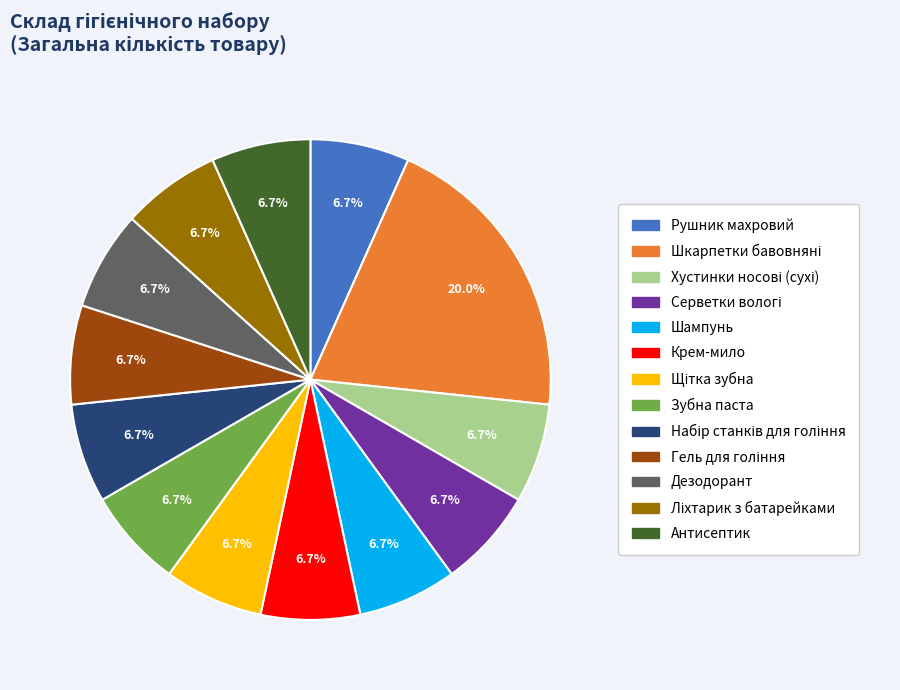

Do Рушник махровий and Зубна паста together represent more than half of the pie?

No